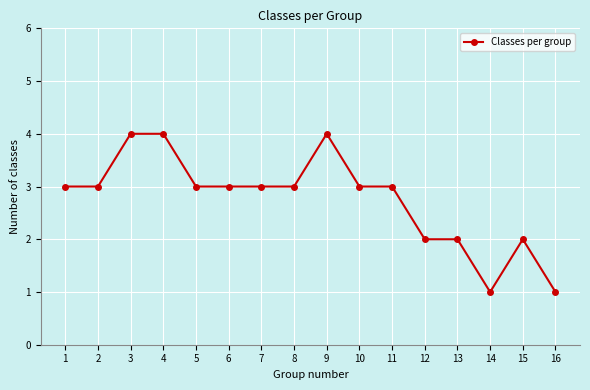

What is the maximum value shown in the chart?

4